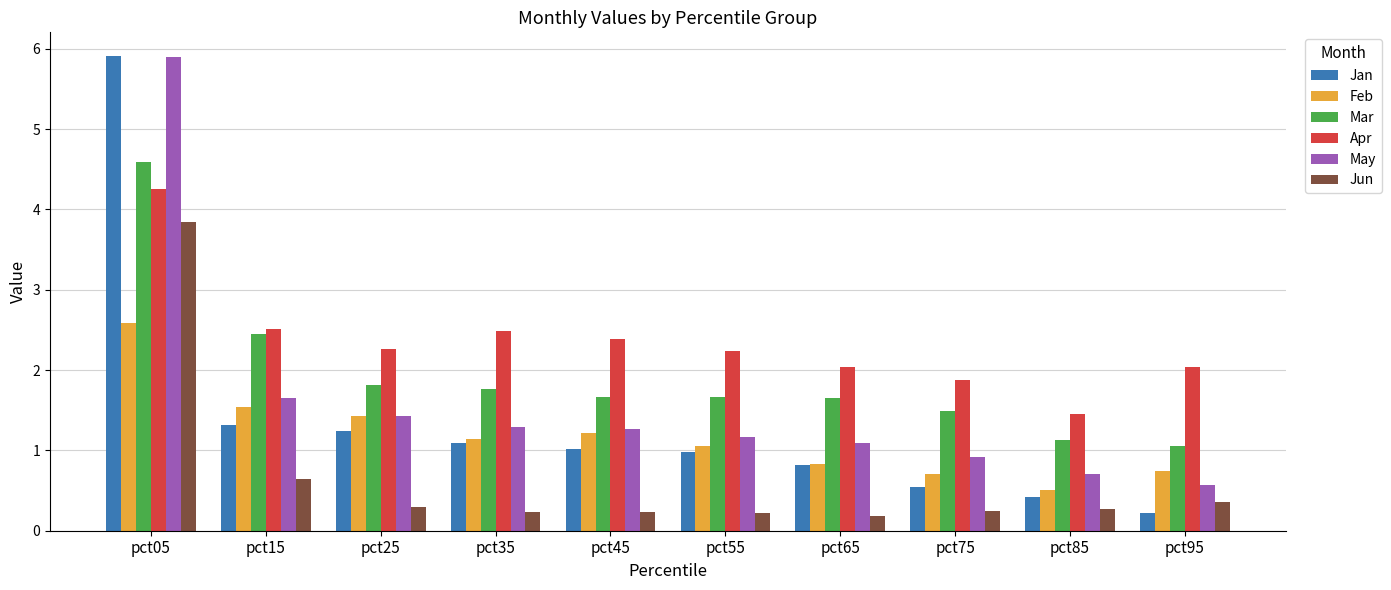

At which label is May closest to 3?

pct15